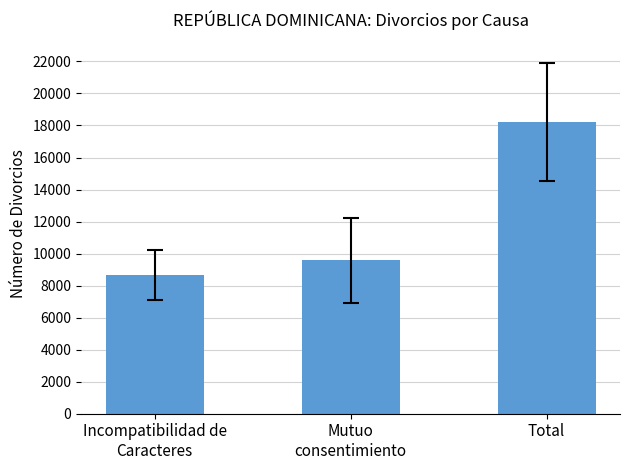

What is the label of the 1st bar from the right?

Total